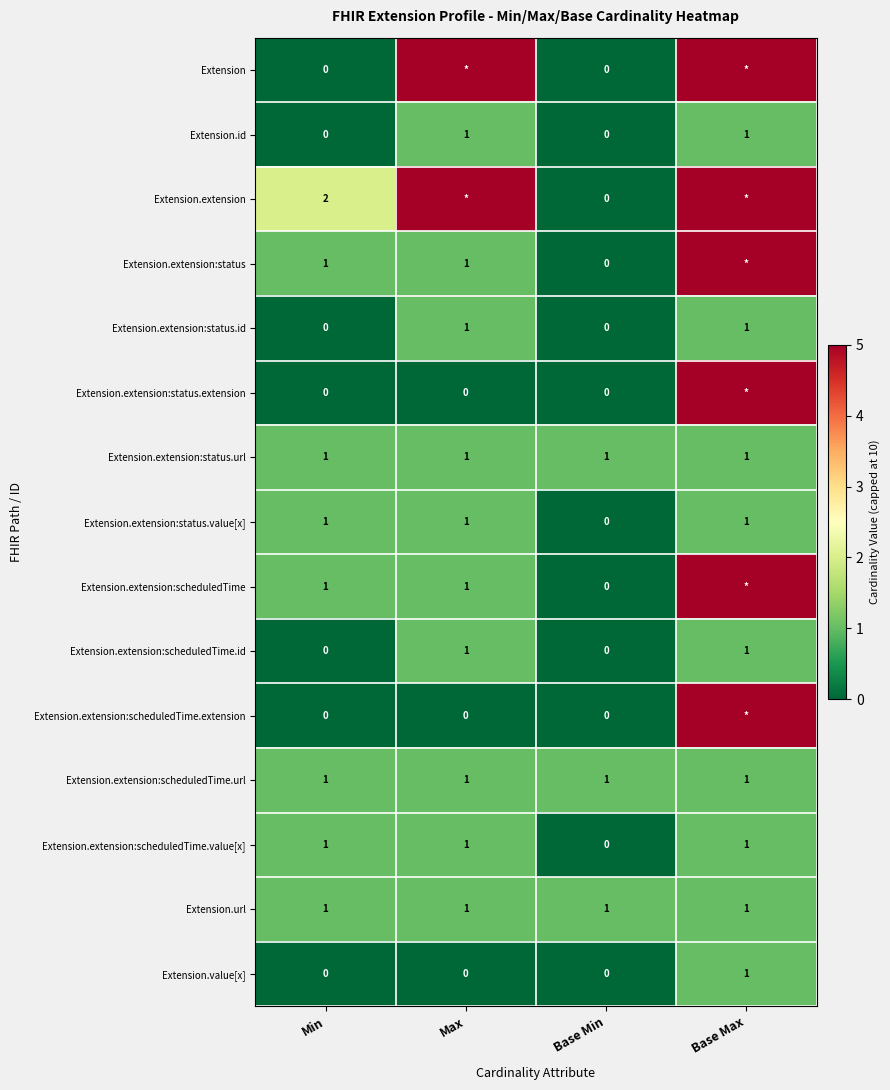

How many values in the Extension.extension:status.value[x] series are below 1?

1